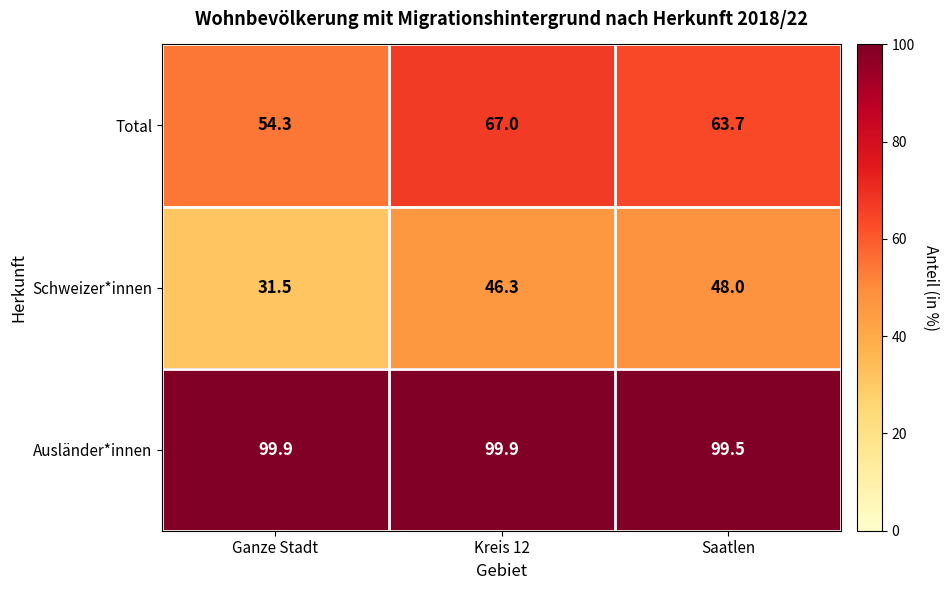

What is the approximate value of Schweizer*innen at Kreis 12?

46.3